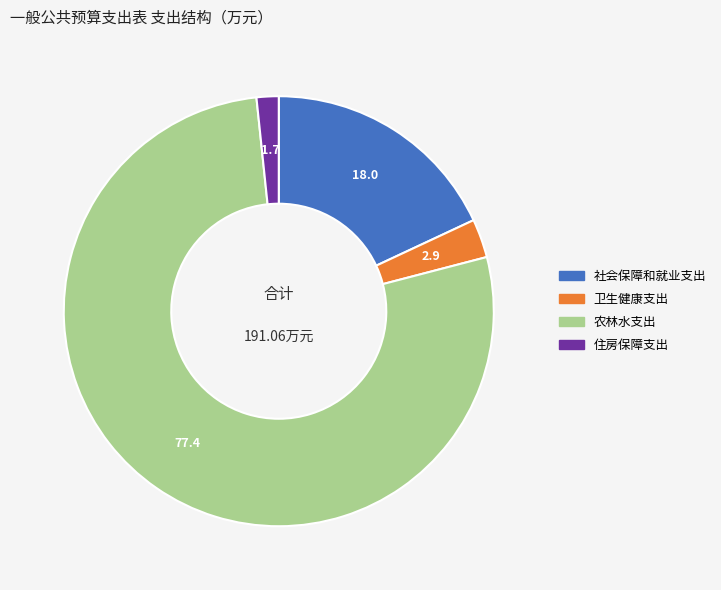

The 卫生健康支出 slice represents 3% of the pie. True or false?

True